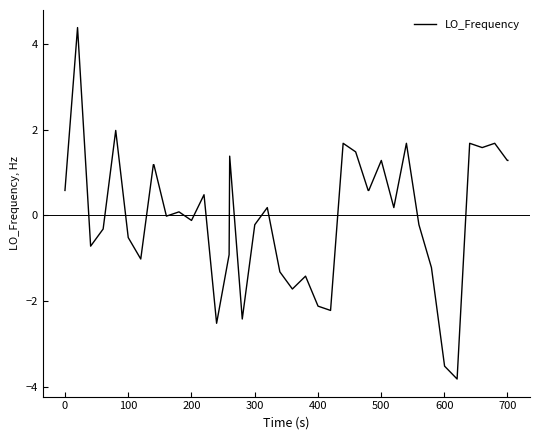

What is the difference between the maximum and minimum values?

8.2